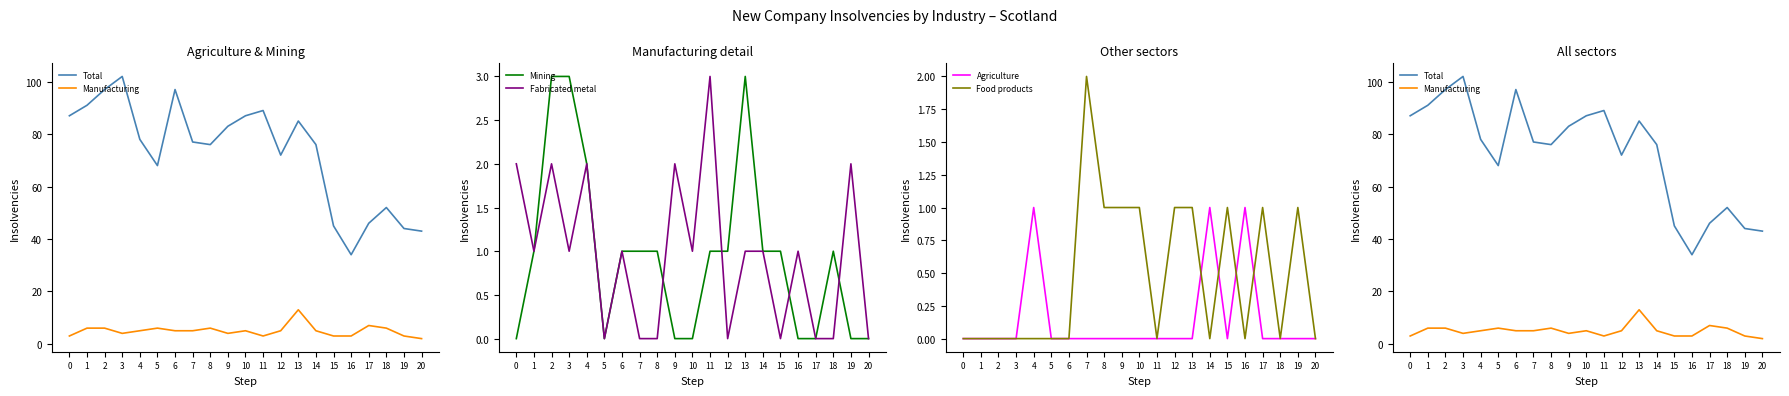

Which series changed the most between 9 and 19?

Total